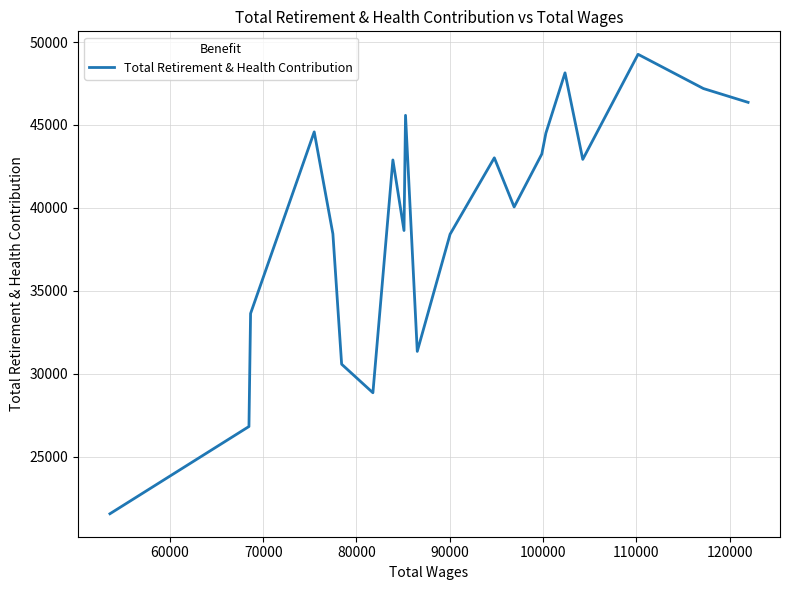

What is the minimum value shown in the chart?

21568